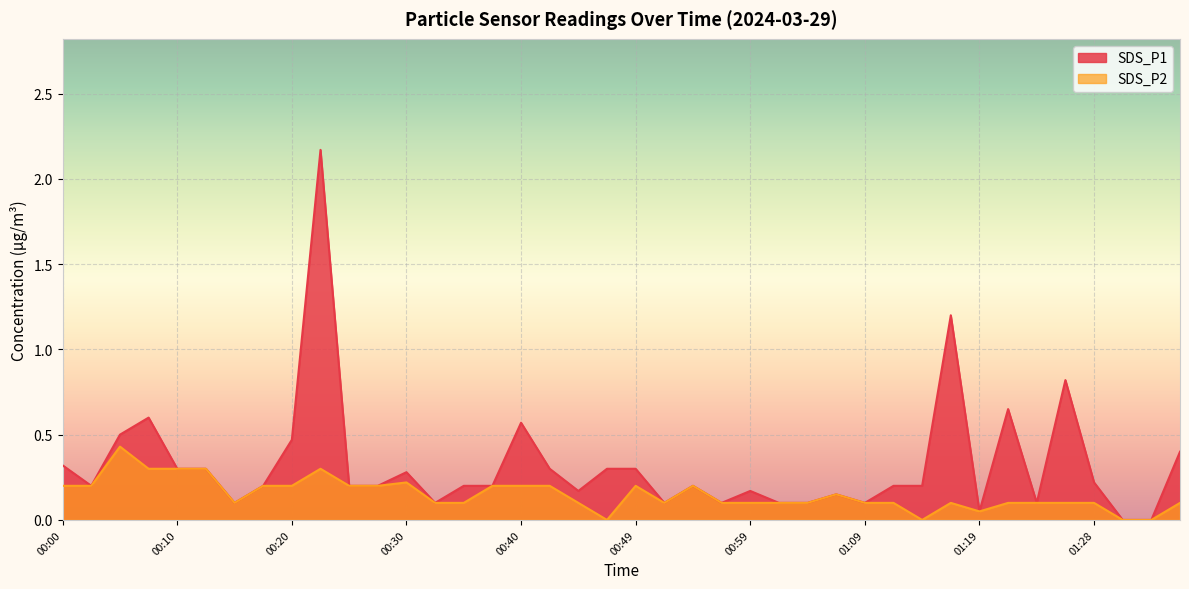

What is the difference between the second highest and second lowest values in the SDS_P2 series?

0.3